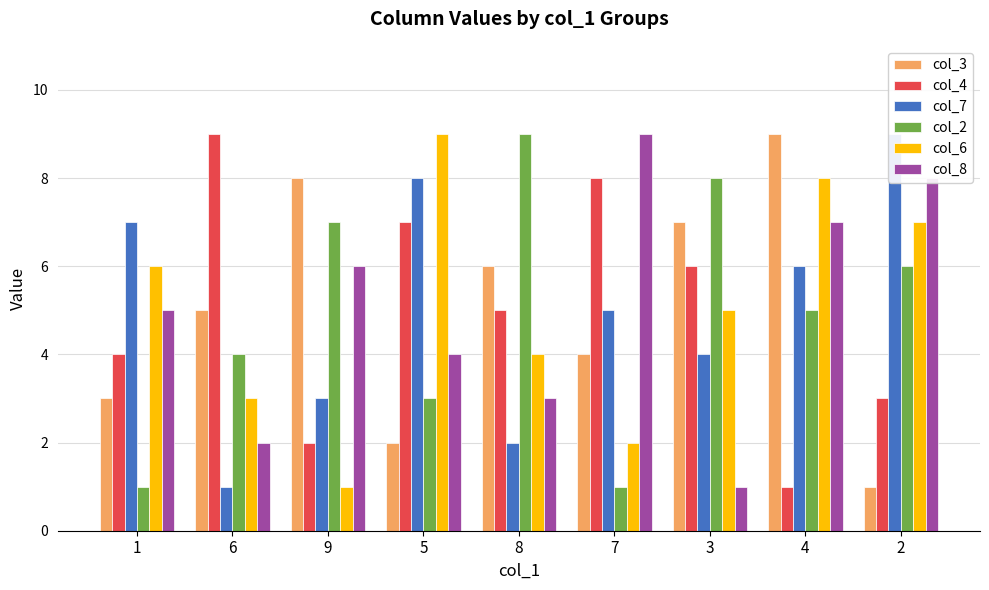

Are the bars grouped side by side (vs. stacked)?

Yes